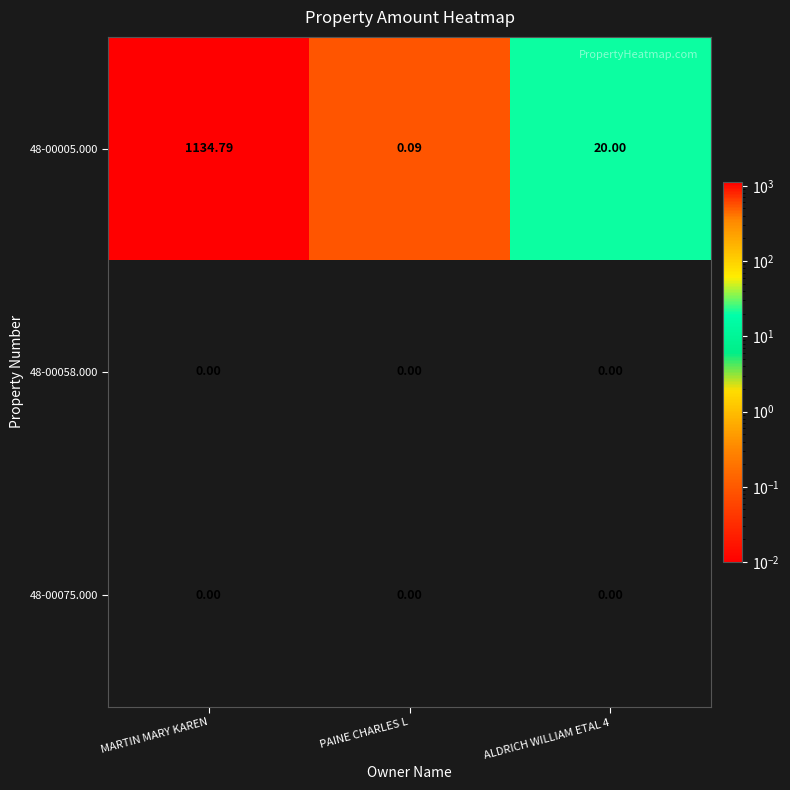

Is the value of 48-00005.000 at ALDRICH WILLIAM ETAL 4 greater than the value of 48-00058.000 at PAINE CHARLES L?

Yes